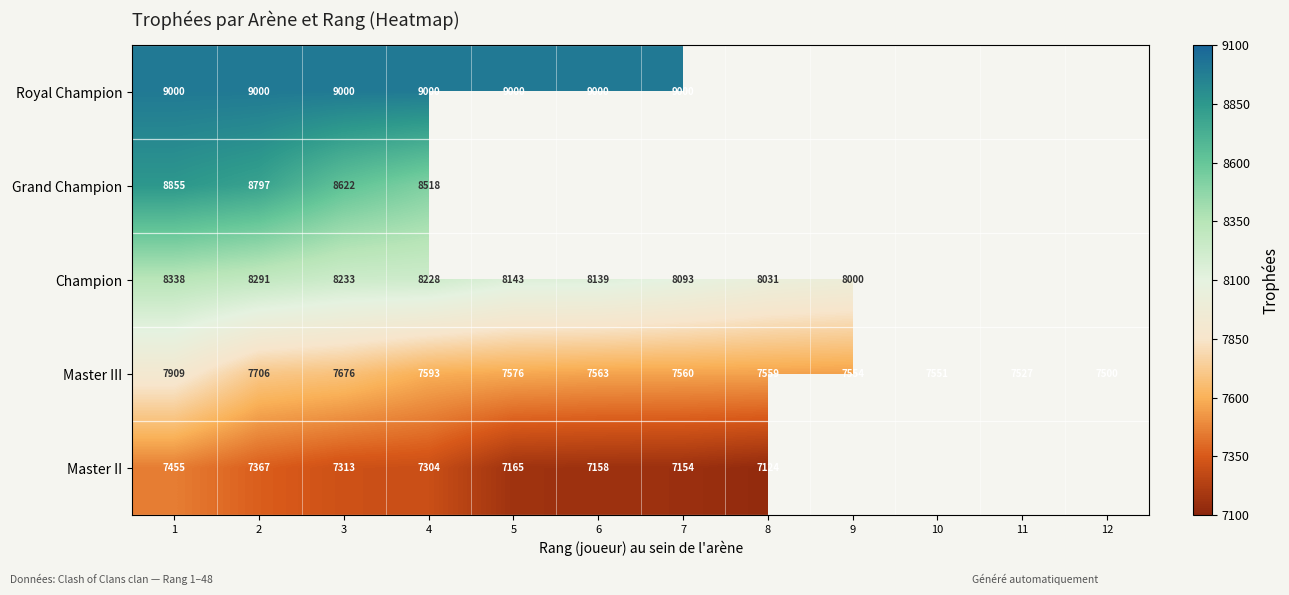

Which series changed the most between 1 and 2?

Master III